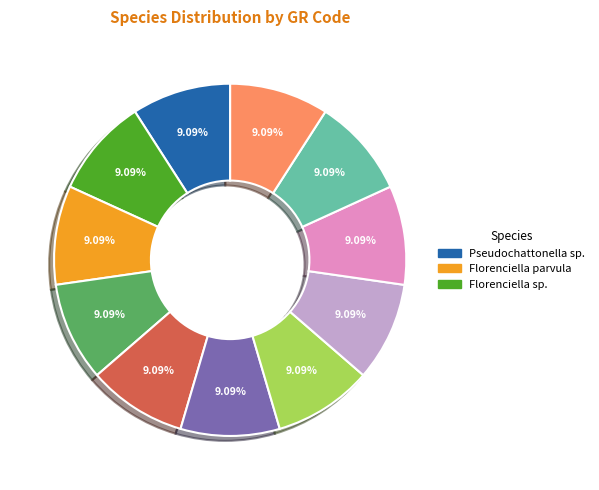

Is there a majority slice in this chart?

No